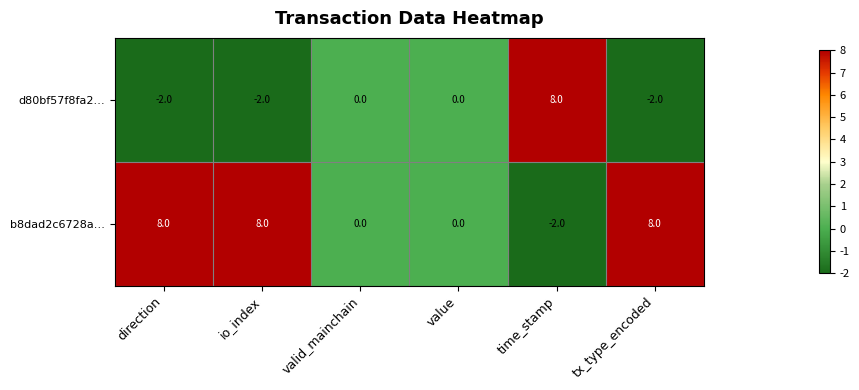

Which series changed the most between direction and value?

b8dad2c6728a…